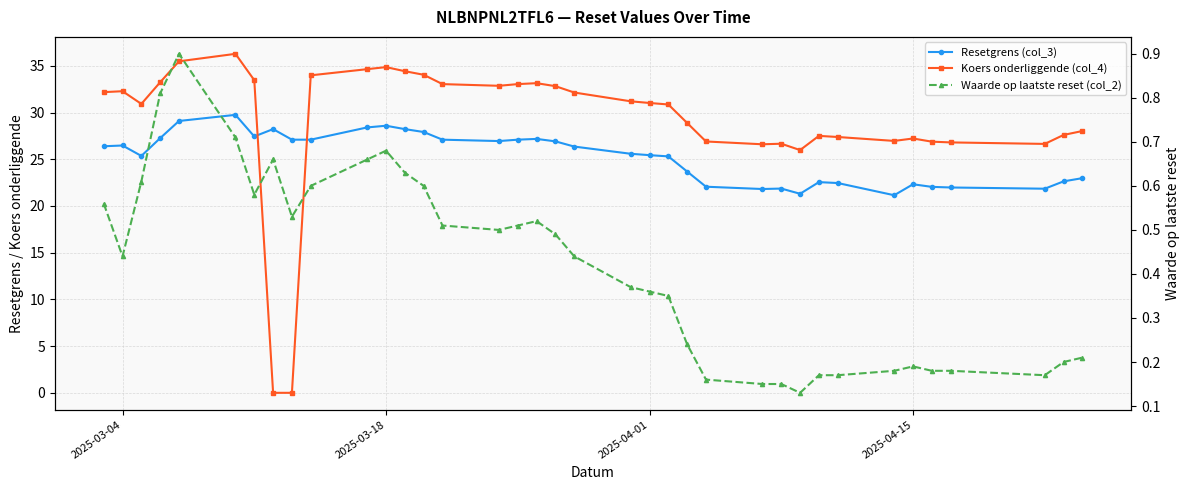

How many lines are shown in the chart?

3